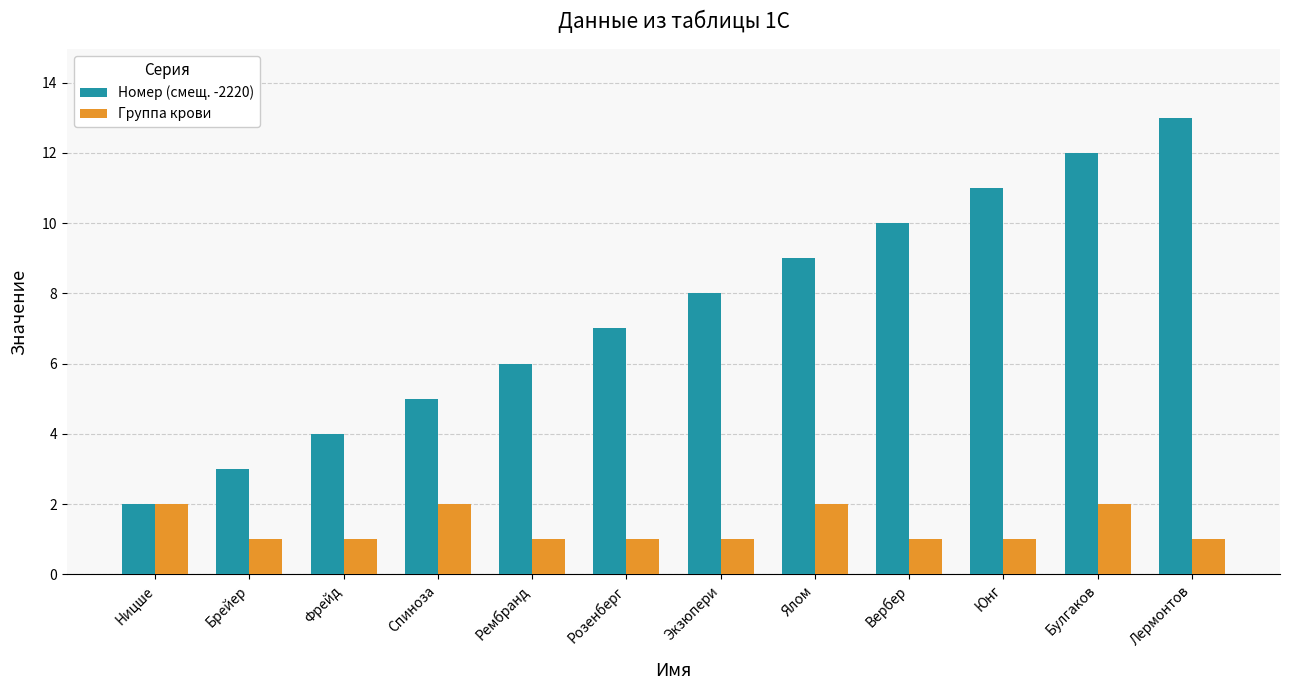

True or false: Группа крови has a value of 2 at Спиноза.

True